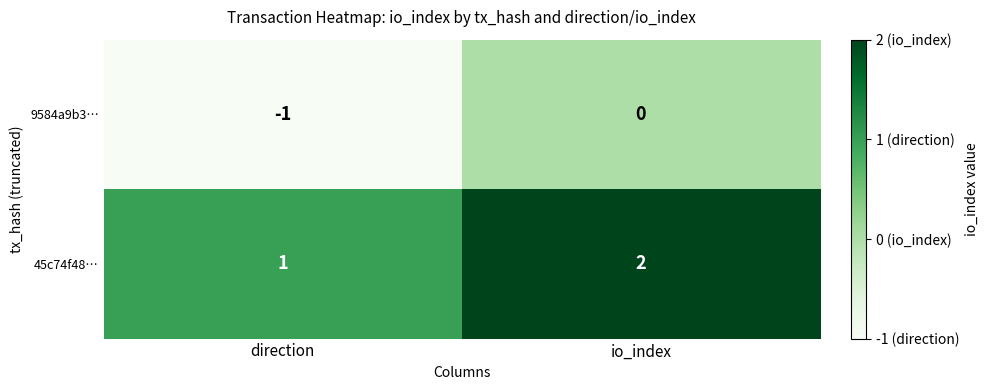

At which category is the sum across all series the highest?

io_index